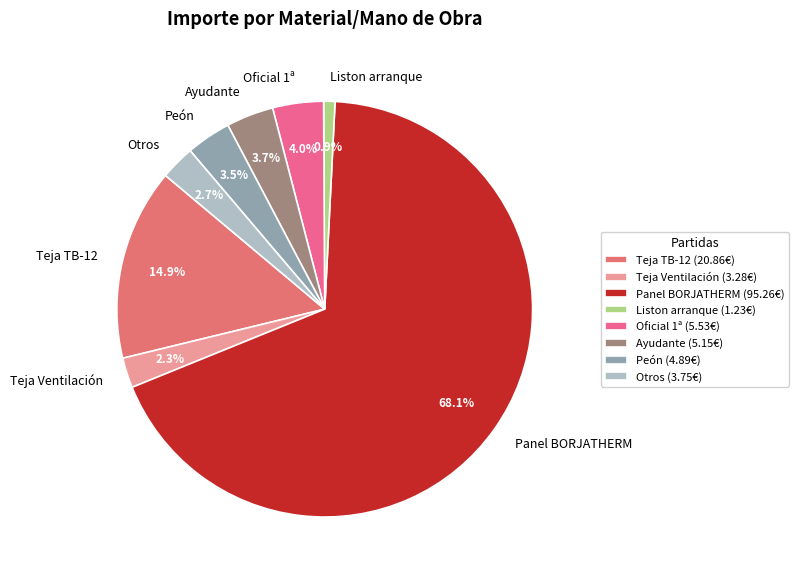

Is there any slice that represents more than half of the pie?

Yes